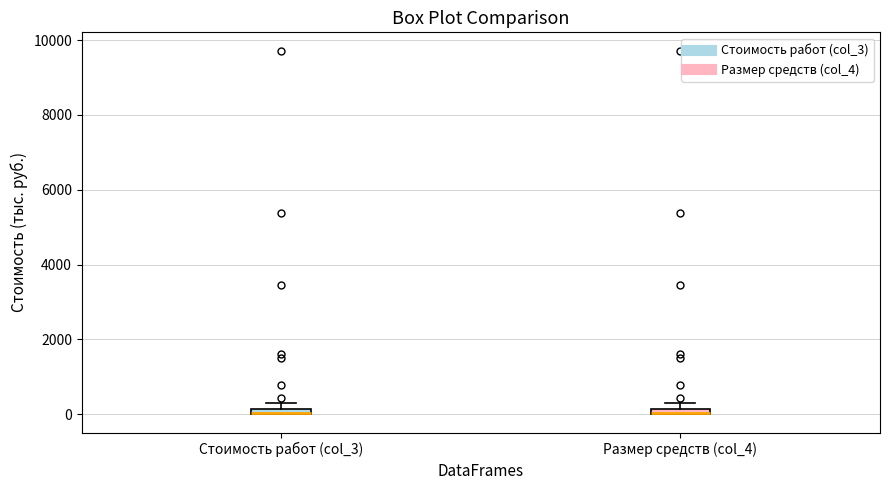

Where is the lower edge of the box for Размер средств (col_4) on the y-axis? The values are not printed on the chart, so give them approximately, as read against the axis.

0